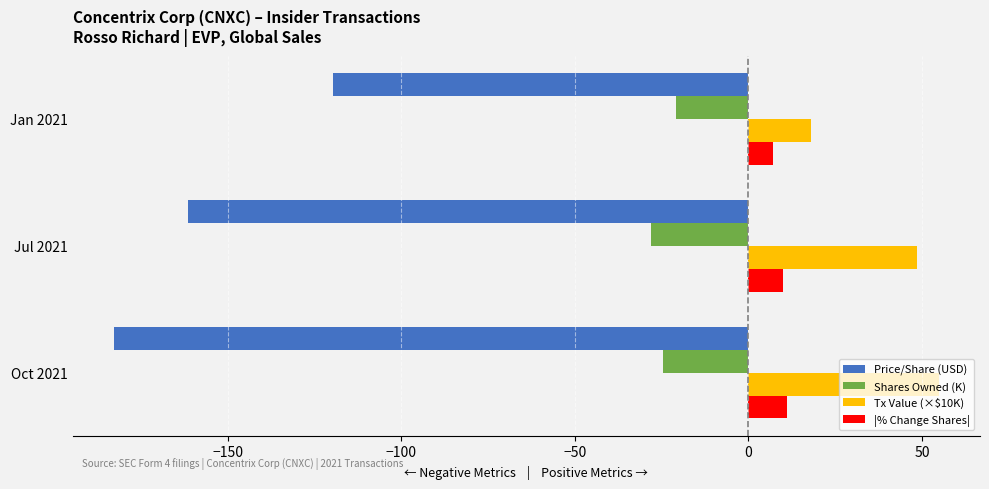

How many values in the Tx Value (×$10K) series are below 48?

1